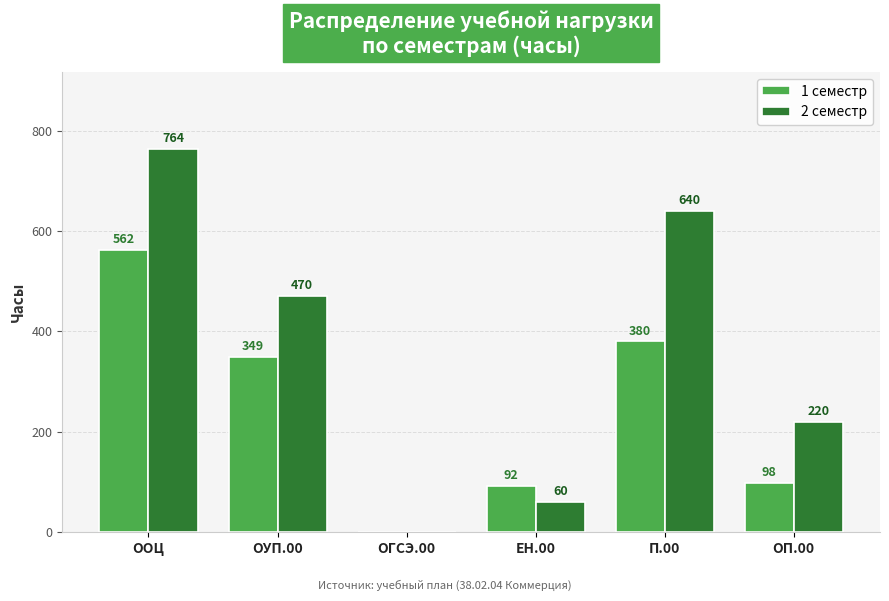

True or false: 2 семестр has a value of 0 at ОГСЭ.00.

True